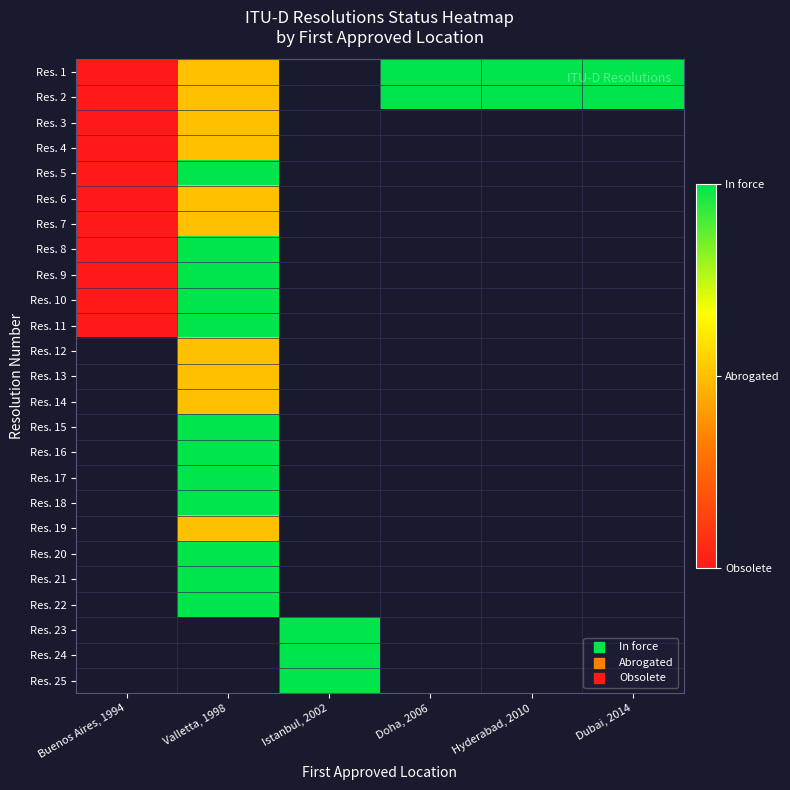

At Hyderabad, 2010, list the series in order from smallest to largest.

Res. 1, Res. 2, Res. 3, Res. 4, Res. 5, Res. 6, Res. 7, Res. 8, Res. 9, Res. 10, Res. 11, Res. 12, Res. 13, Res. 14, Res. 15, Res. 16, Res. 17, Res. 18, Res. 19, Res. 20, Res. 21, Res. 22, Res. 23, Res. 24, Res. 25